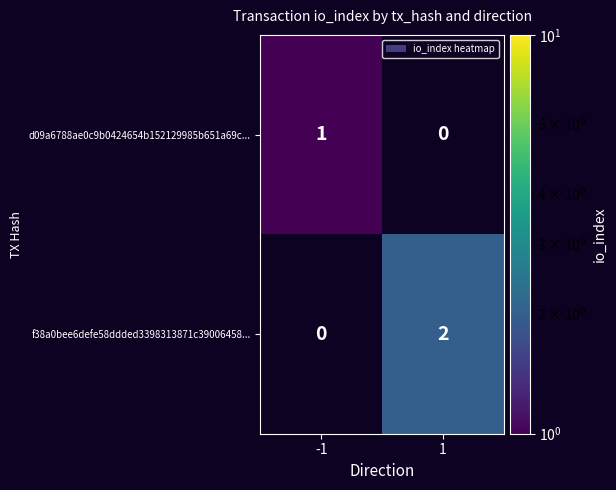

Is it true that d09a6788ae0c9b0424654b152129985b651a69c... equals 1 at -1?

True